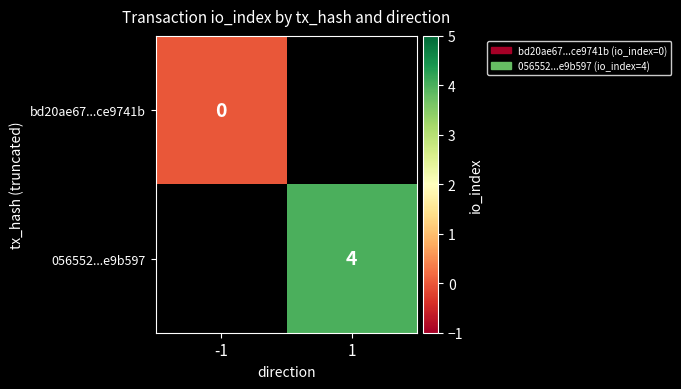

Is the value of bd20ae67...ce9741b at -1 greater than the value of 056552...e9b597 at 1?

No